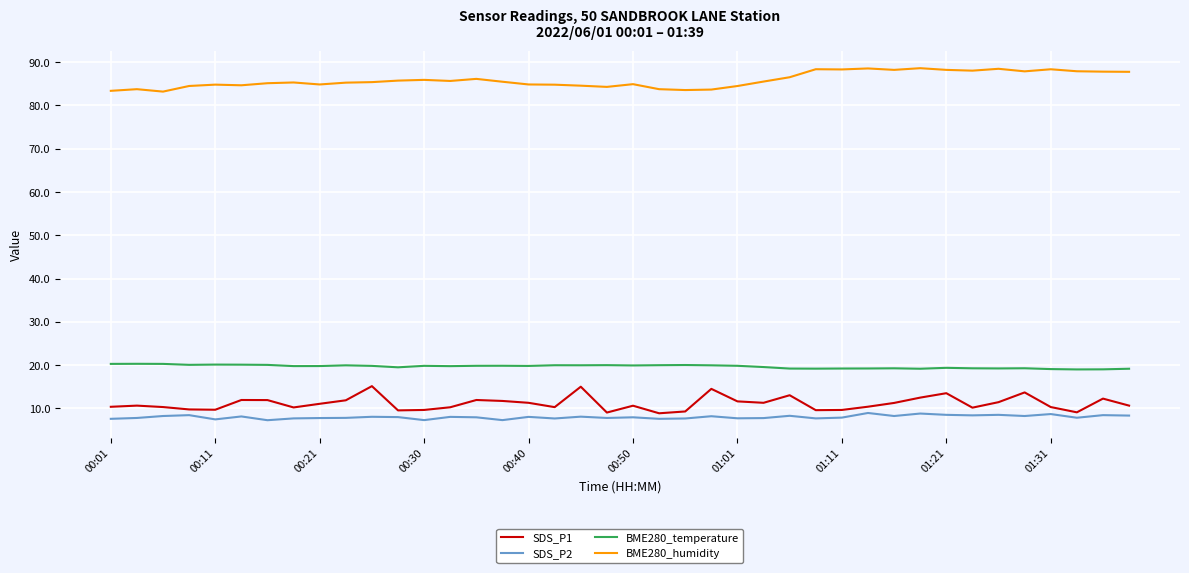

True or false: BME280_temperature and BME280_humidity intersect in this chart.

False